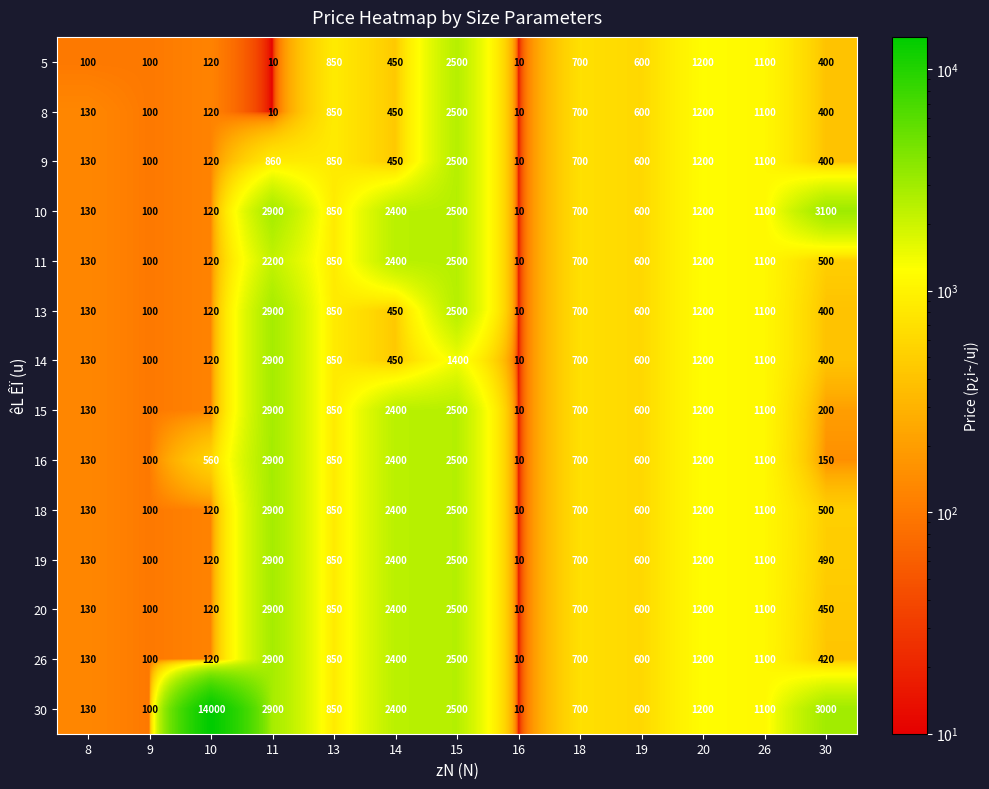

At which category is the sum across all series the highest?

15